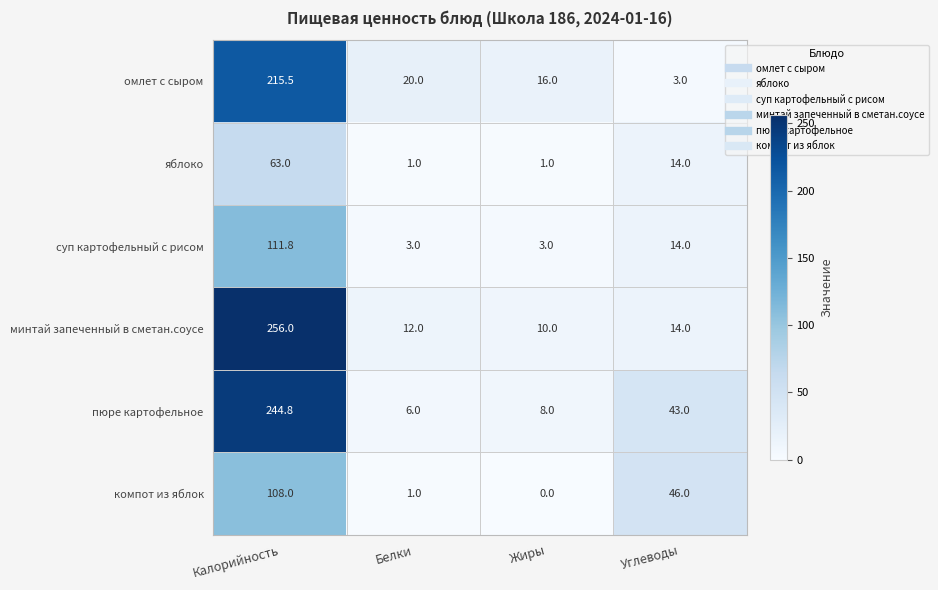

Which series changed the most between Калорийность and Углеводы?

минтай запеченный в сметан.соусе